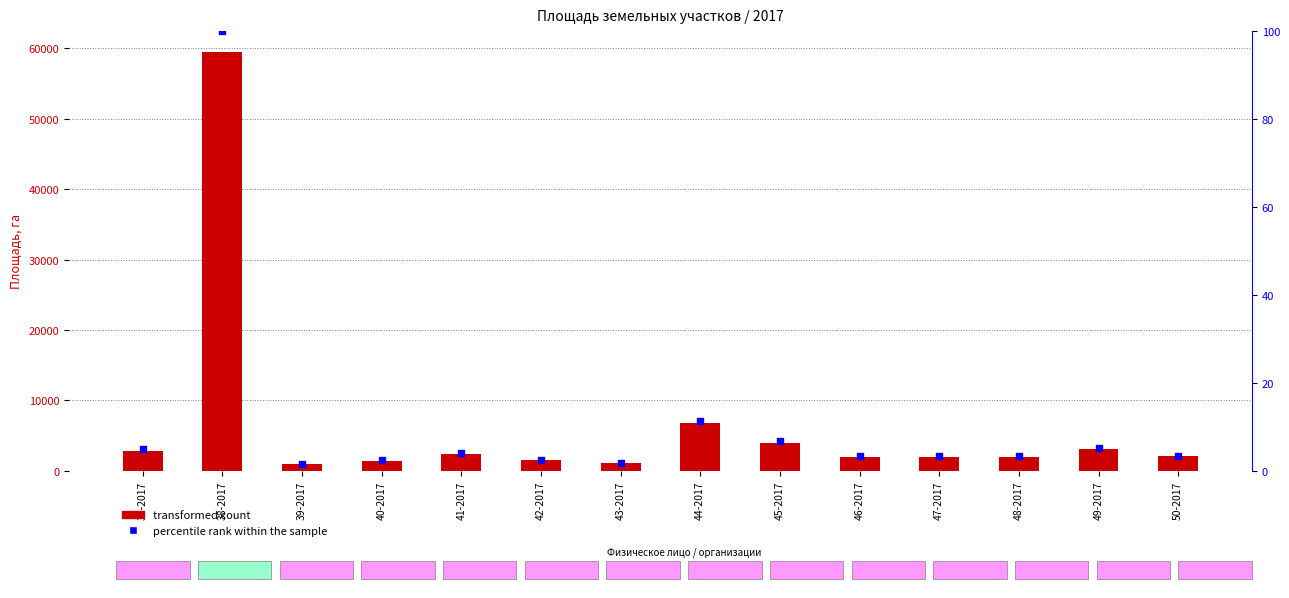

What is the total value across all series at 38-2017?

59590.0